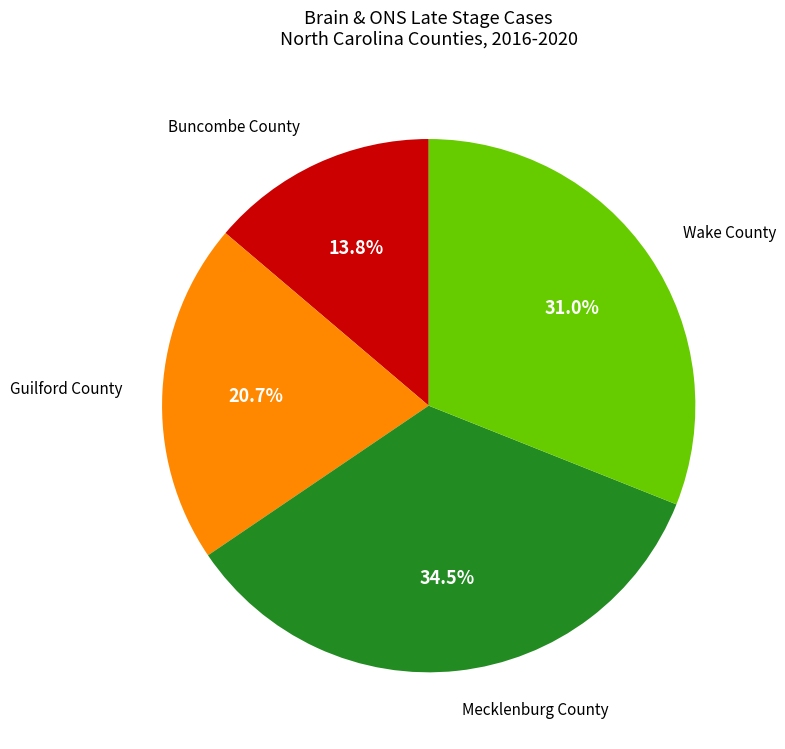

To the nearest percent, what portion does Wake County represent?

31%